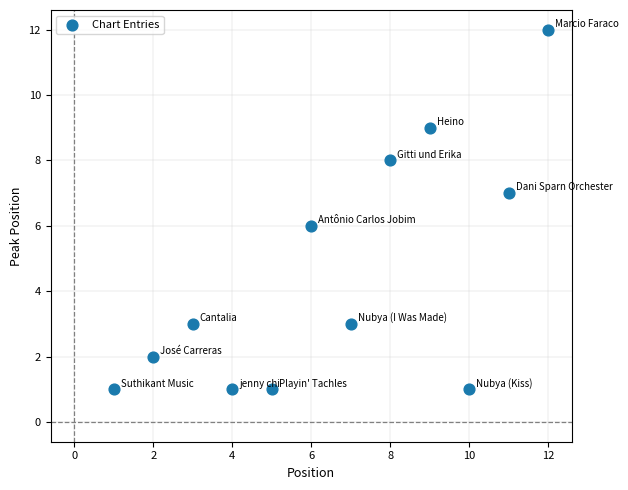

What is the average X value?

6